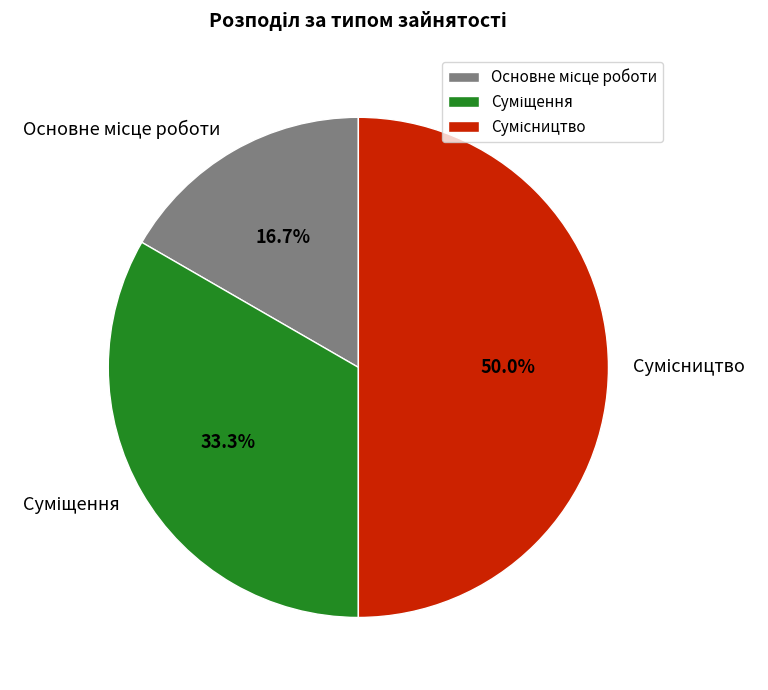

Combined, what portion of the pie is Основне місце роботи and Сумісництво?

66.7%